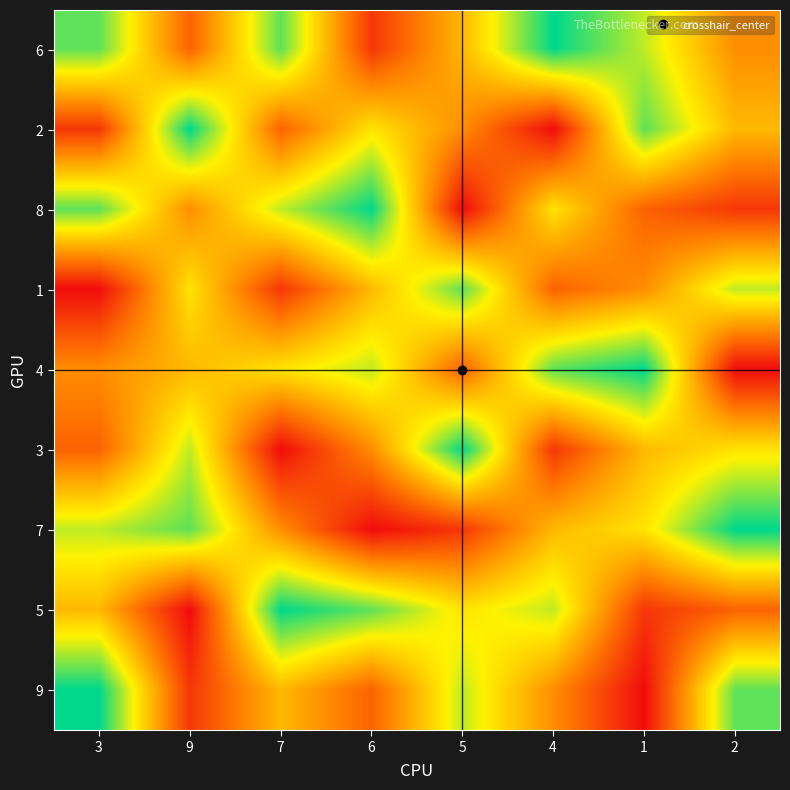

Rank the series at 5 from highest to lowest value.

3, 1, 9, 5, 6, 2, 4, 7, 8